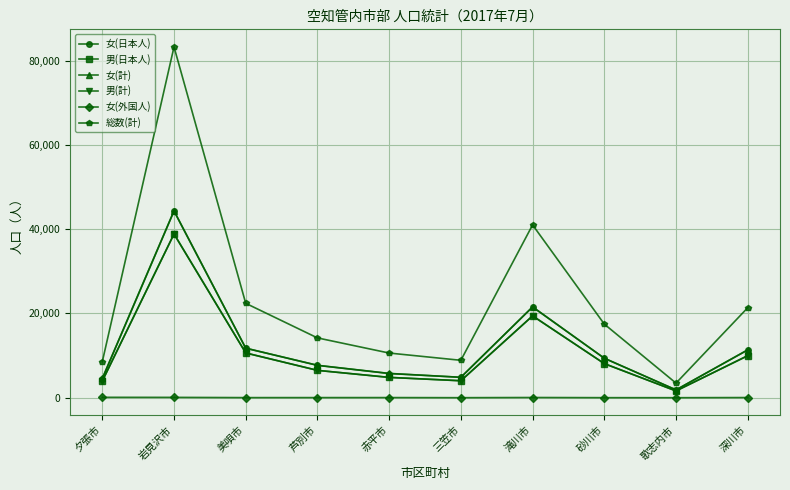

Is the value of 女(日本人) at 深川市 greater than the value of 男(日本人) at 歌志内市?

Yes